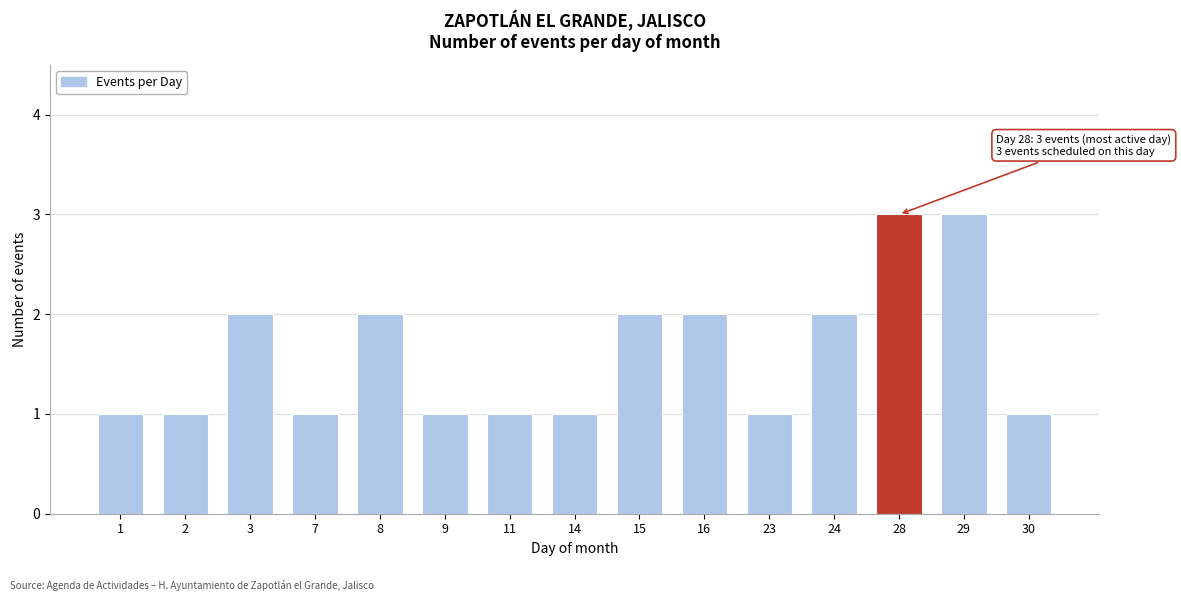

Reading left to right, list all the values displayed in this chart.

1	1	2	1	2	1	1	1	2	2	1	2	3	3	1